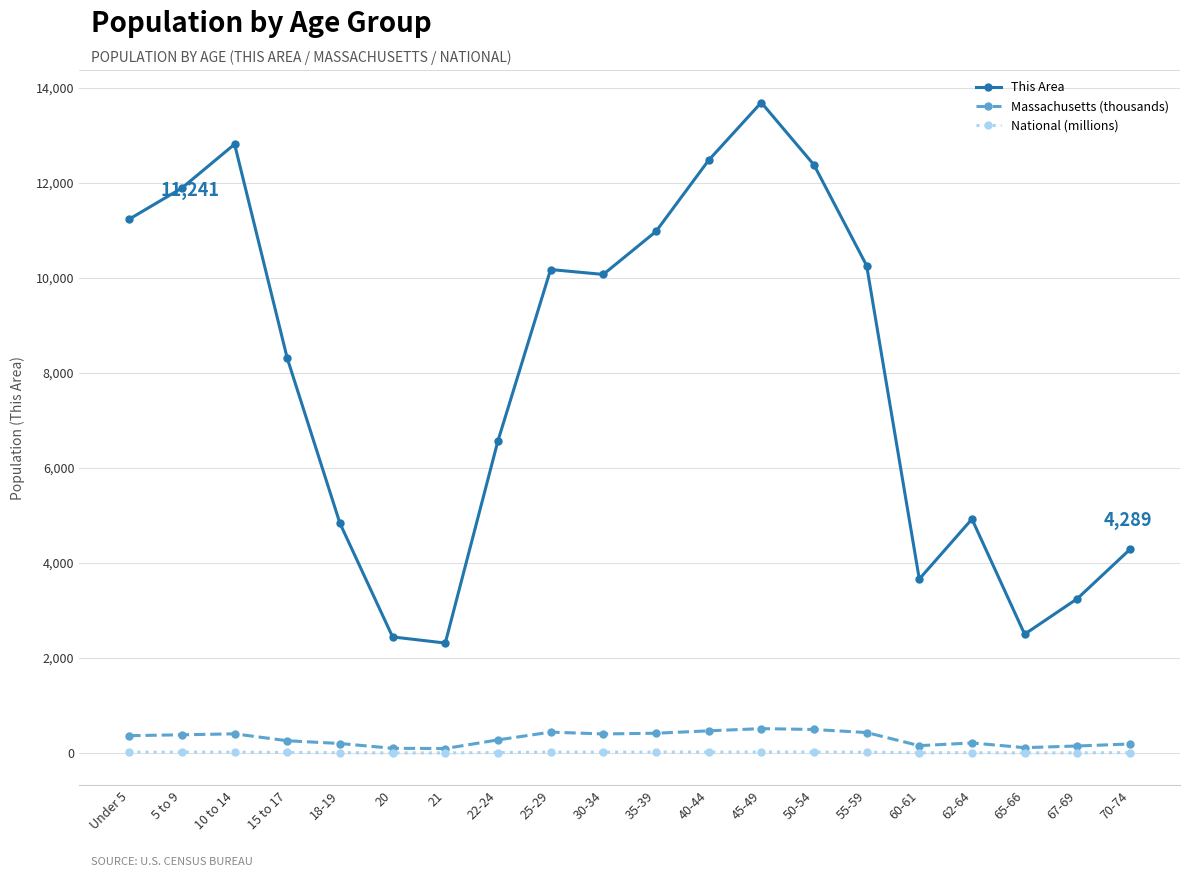

Which series has the largest range (max minus min)?

This Area